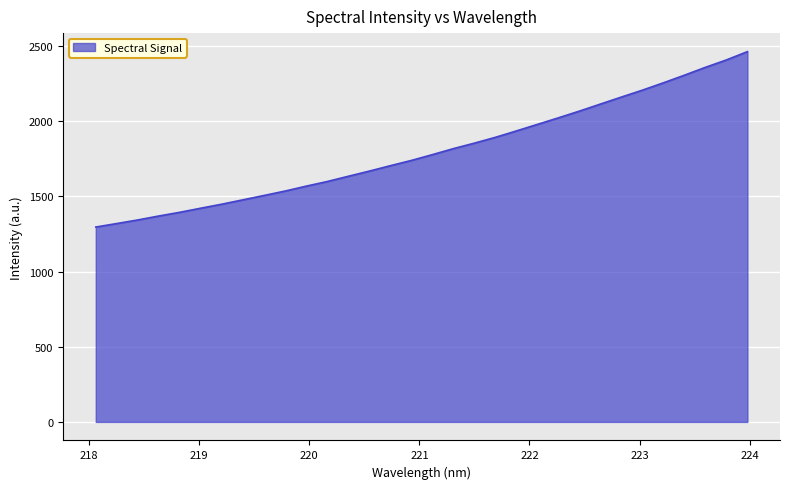

What is the minimum value shown in the chart?

1296.0